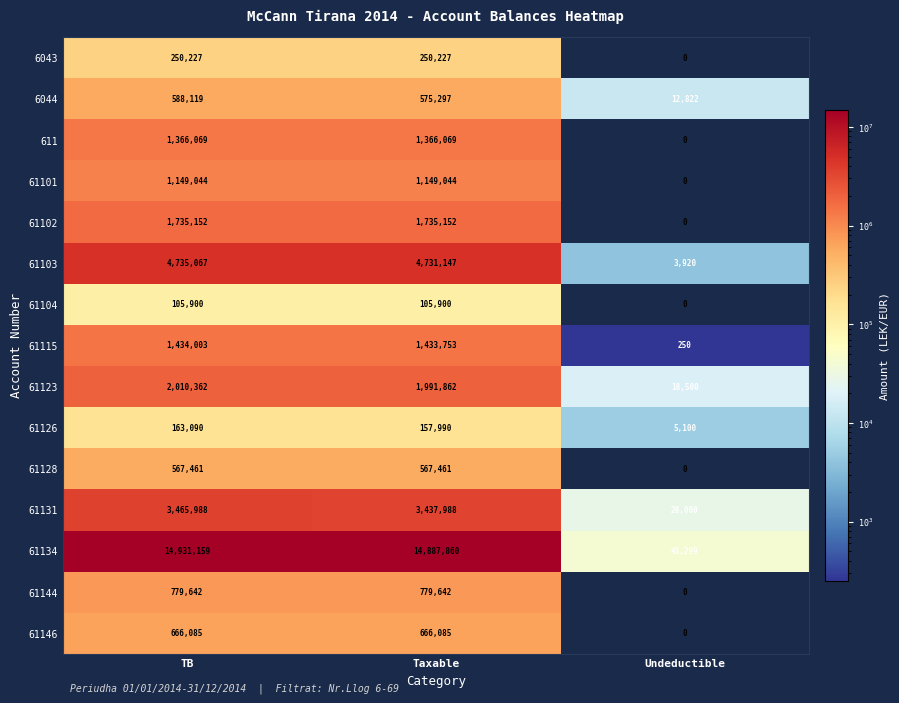

Count the number of categories in the chart.

3